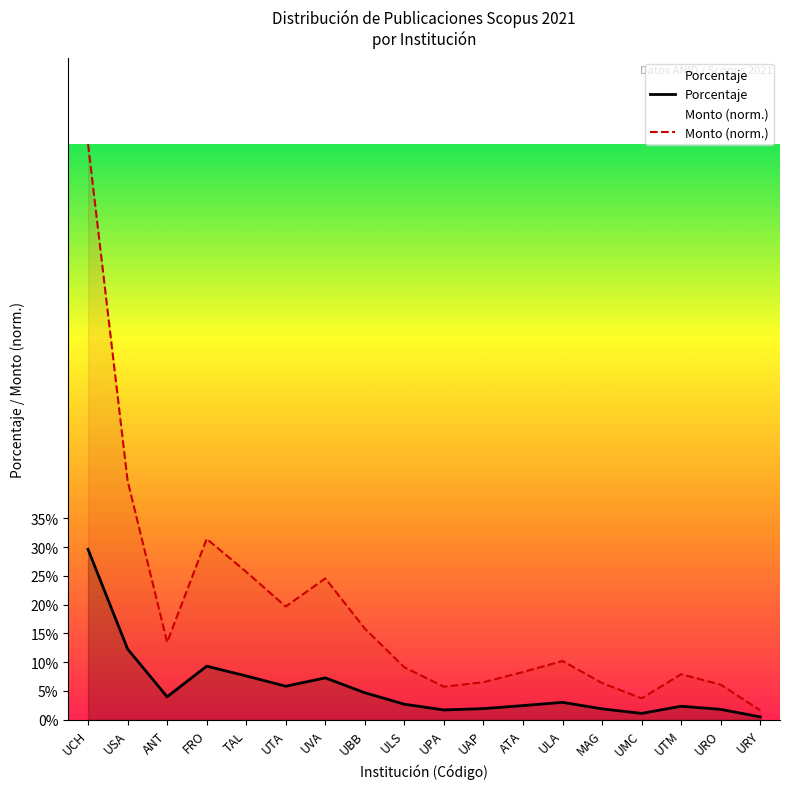

Is the value of Monto at ULA greater than the value of Porcentaje at UTM?

Yes